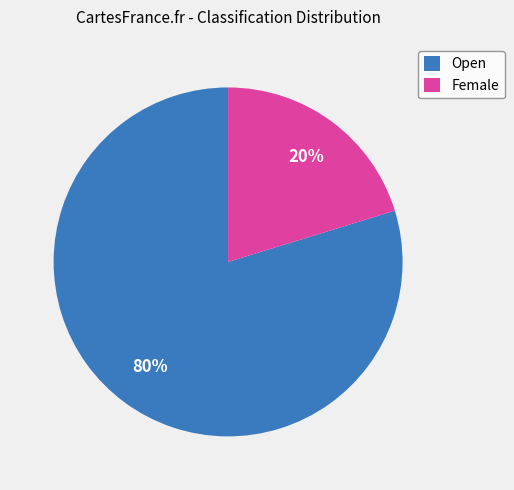

Which has a higher value, Open or Female?

Open